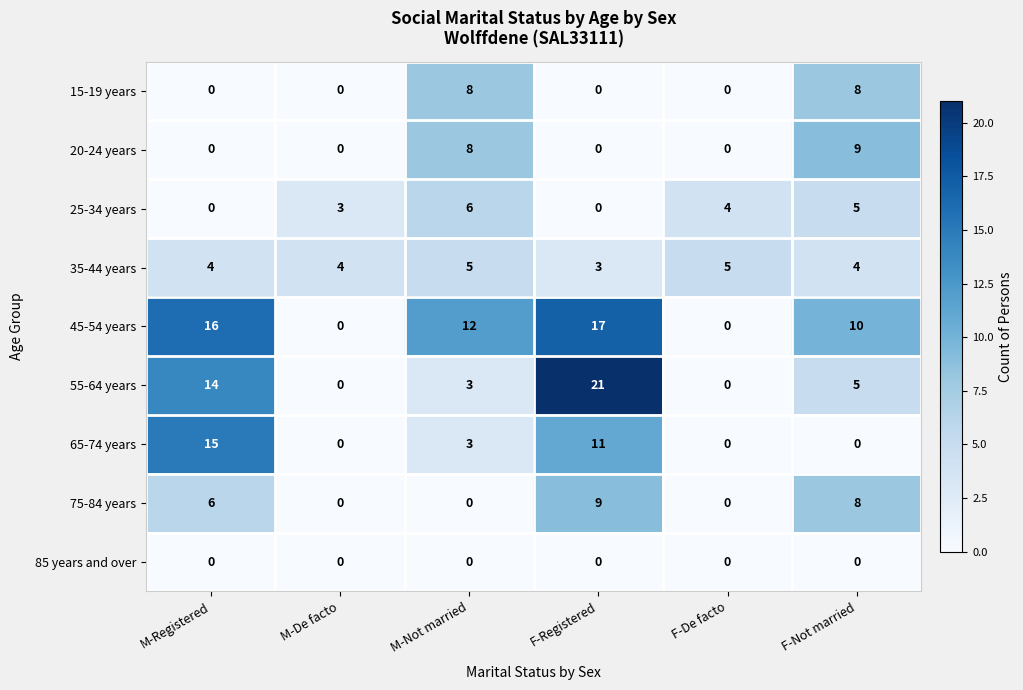

What is the difference between the second highest and minimum values in the 20-24 years series?

8